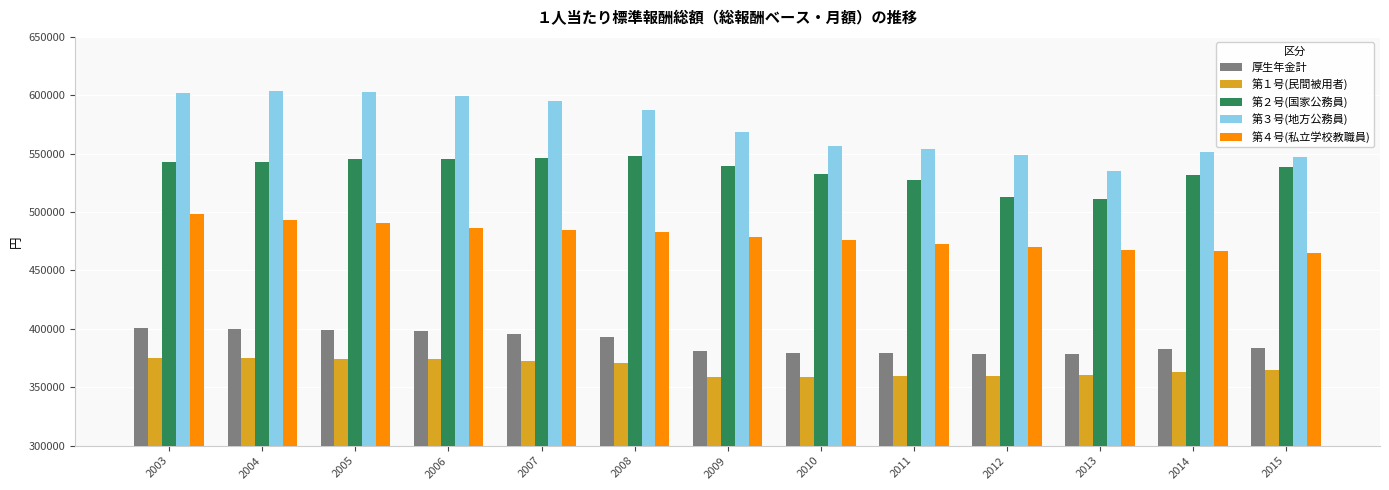

What is the difference between the highest and lowest values at 2010?

197869